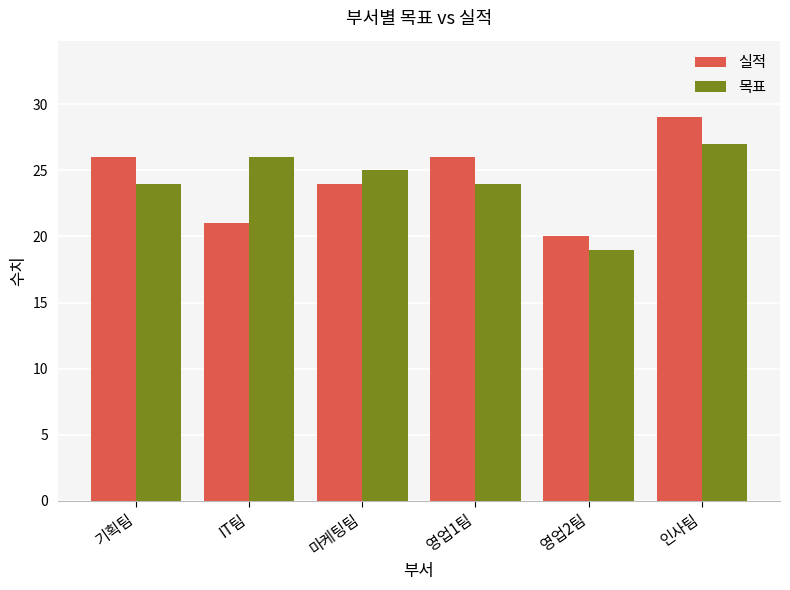

Count the number of categories in the chart.

6